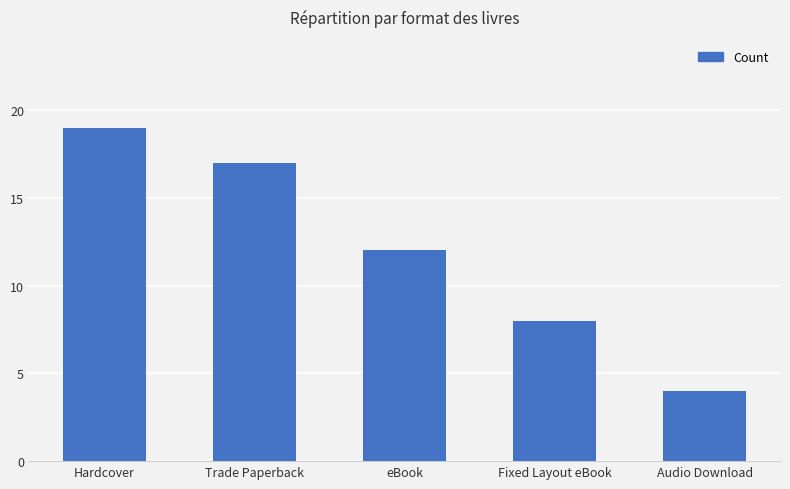

The value at Audio Download is 6. True or false?

False